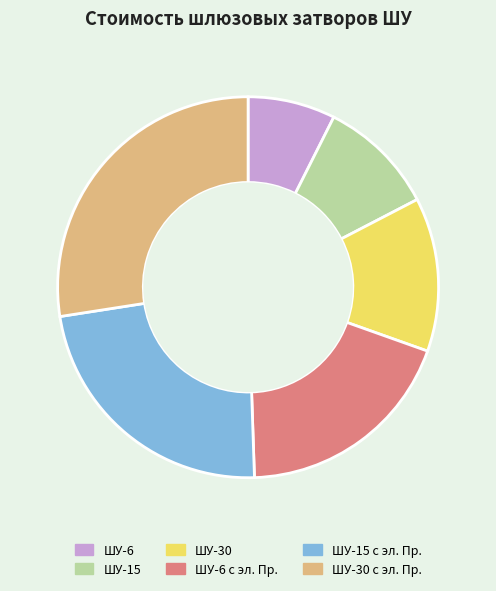

How many slices are in this pie chart?

6